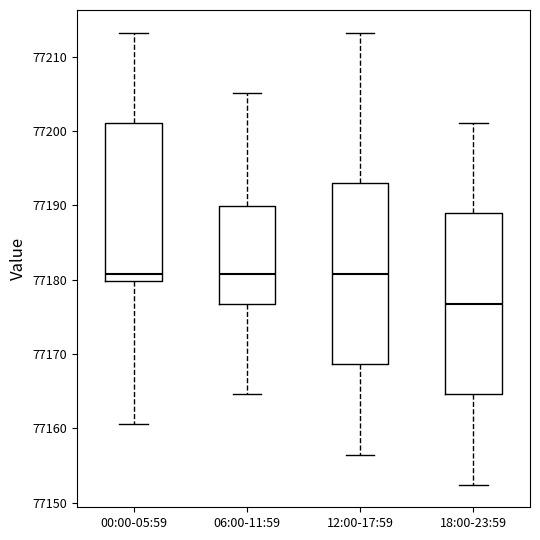

Reading left to right, read every box against the y-axis: the position of its median line, the range the box covers, and the ends of its whiskers. The values are not printed on the chart, so give them approximately, as read against the axis.

00:00-05:59: median 77181, box 77180 to 77201, whiskers 77161 to 77213
06:00-11:59: median 77181, box 77177 to 77190, whiskers 77165 to 77205
12:00-17:59: median 77181, box 77169 to 77193, whiskers 77156 to 77213
18:00-23:59: median 77177, box 77165 to 77189, whiskers 77152 to 77201